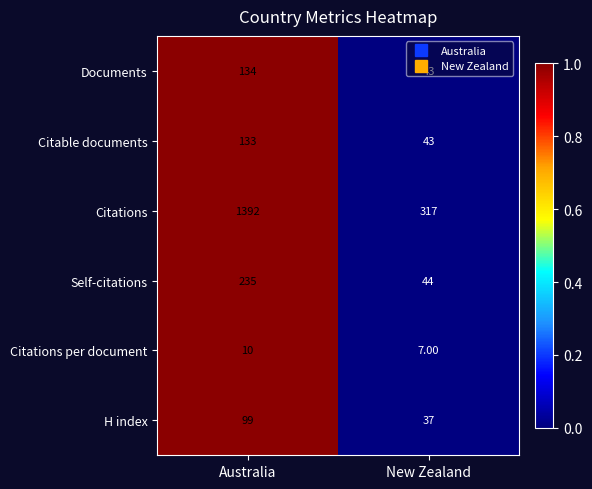

Which category has the lowest value across all series?

New Zealand